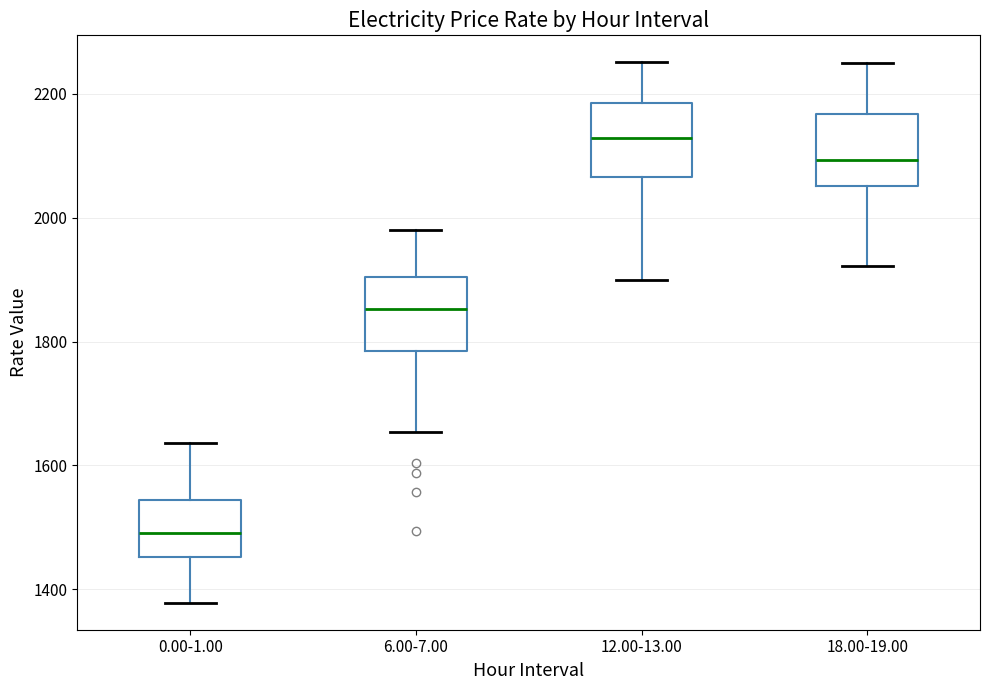

Reading left to right, transcribe this box plot: for each box, give where its median line is, the range the box spans, and where its two whiskers end, as read against the y-axis. The values are not printed on the chart, so give them approximately, as read against the axis.

0.00-1.00: median 1500, box 1460 to 1540, whiskers 1380 to 1640
6.00-7.00: median 1860, box 1780 to 1900, whiskers 1660 to 1980
12.00-13.00: median 2120, box 2060 to 2180, whiskers 1900 to 2260
18.00-19.00: median 2100, box 2060 to 2160, whiskers 1920 to 2240